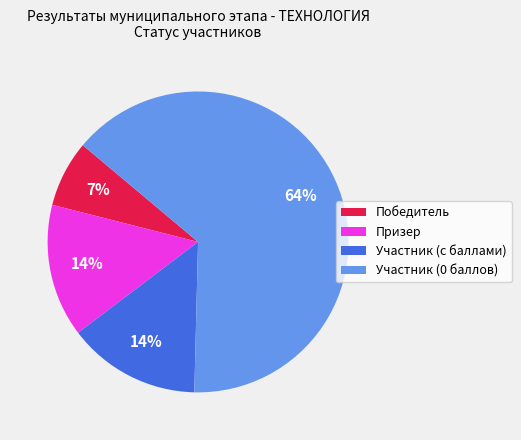

Between Победитель and Призер, which is larger?

Призер